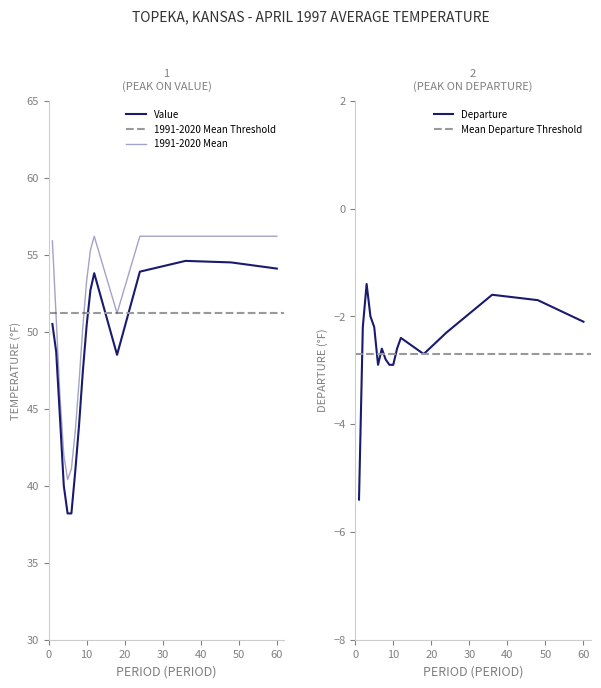

Is the value of 1991-2020 Mean at 8 greater than the value of Value at 18?

No